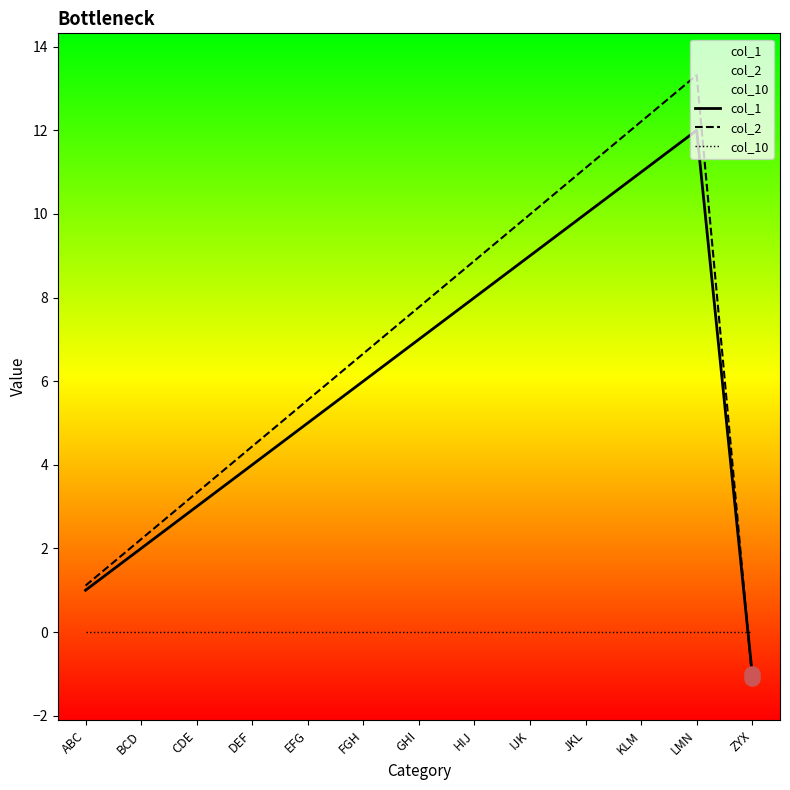

Which series has the widest spread of Y values?

col_2